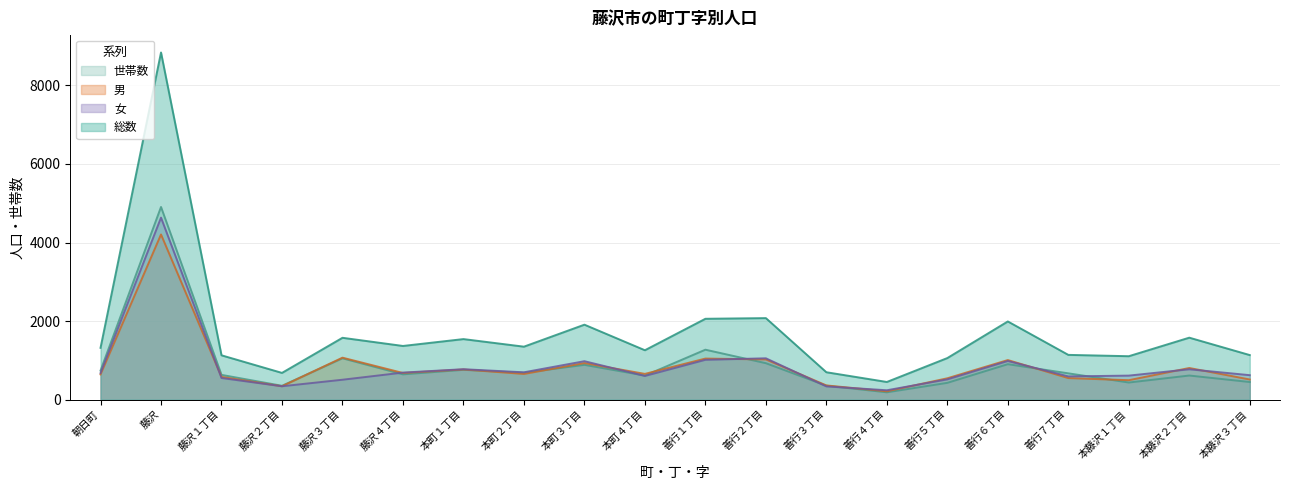

Rank the series at 善行２丁目 from highest to lowest value.

総数, 女, 男, 世帯数